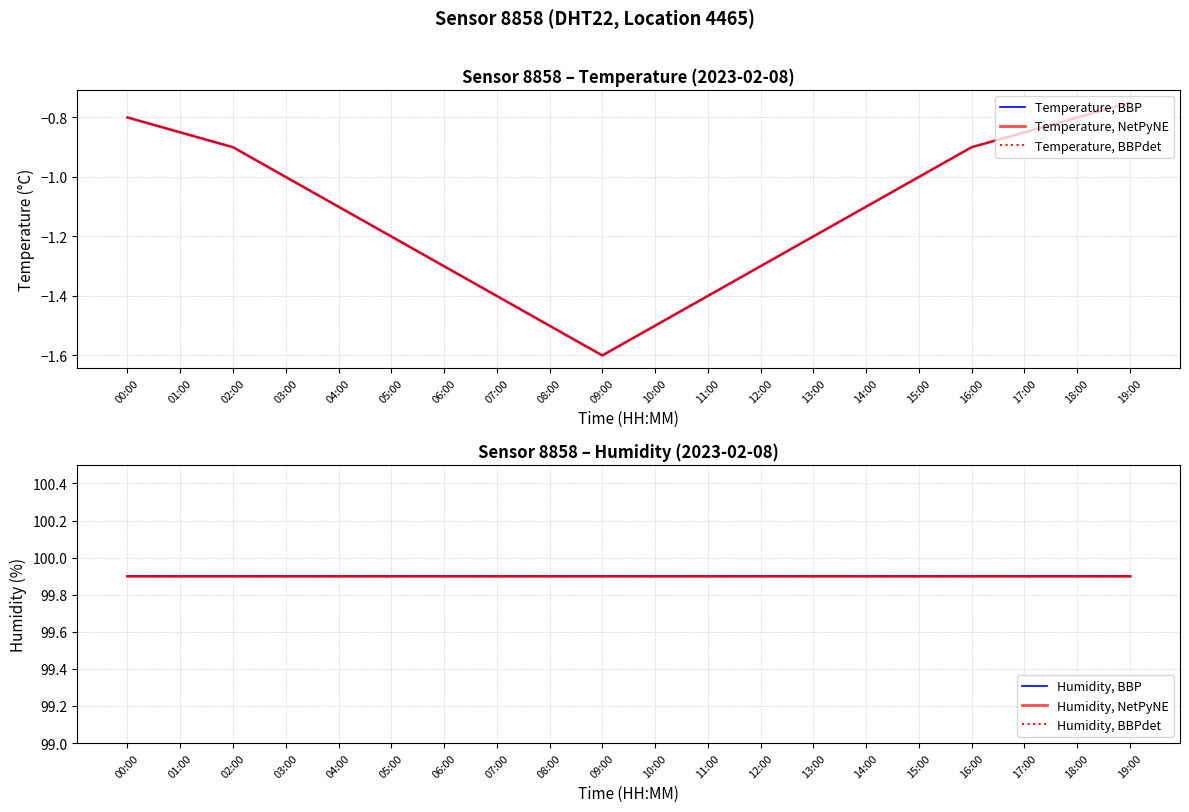

Rank the series by their maximum value, from lowest to highest.

Temperature, BBP, Temperature, NetPyNE, Temperature, BBPdet, Humidity, BBP, Humidity, NetPyNE, Humidity, BBPdet